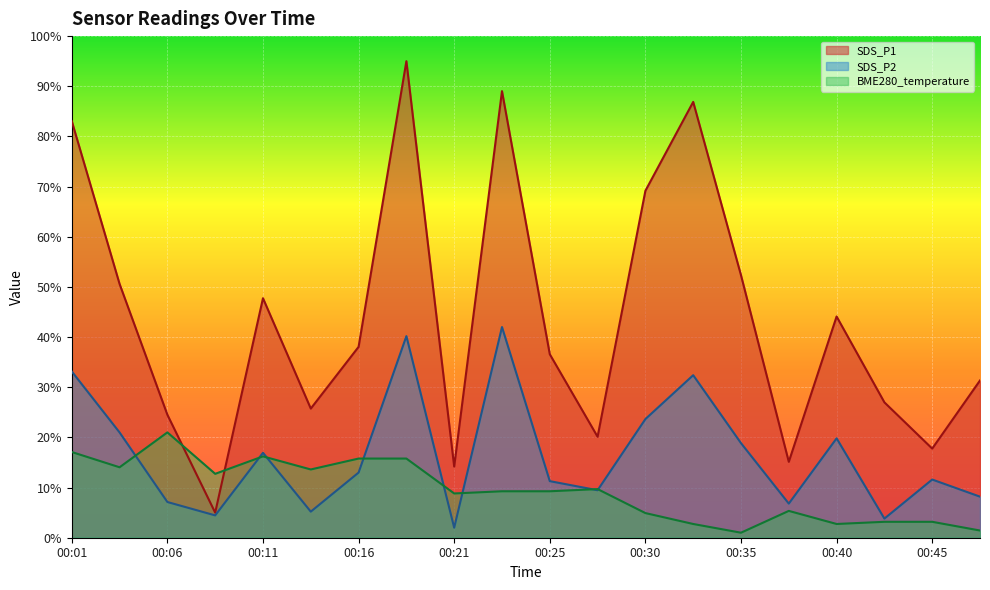

Between 00:13 and 00:28, which is larger?

00:13